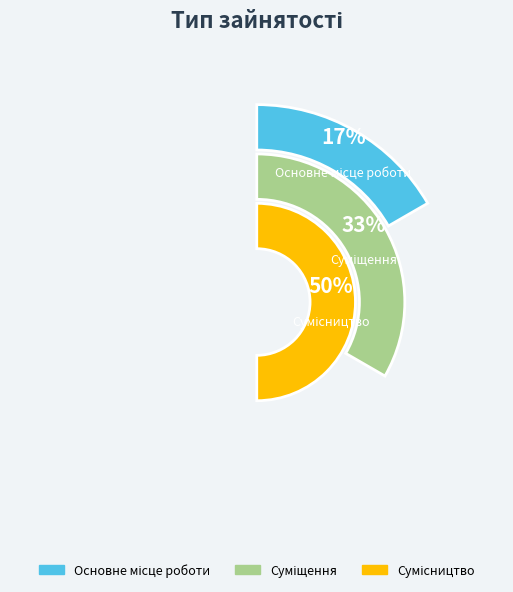

Which category has the smallest portion of the pie?

Основне місце роботи